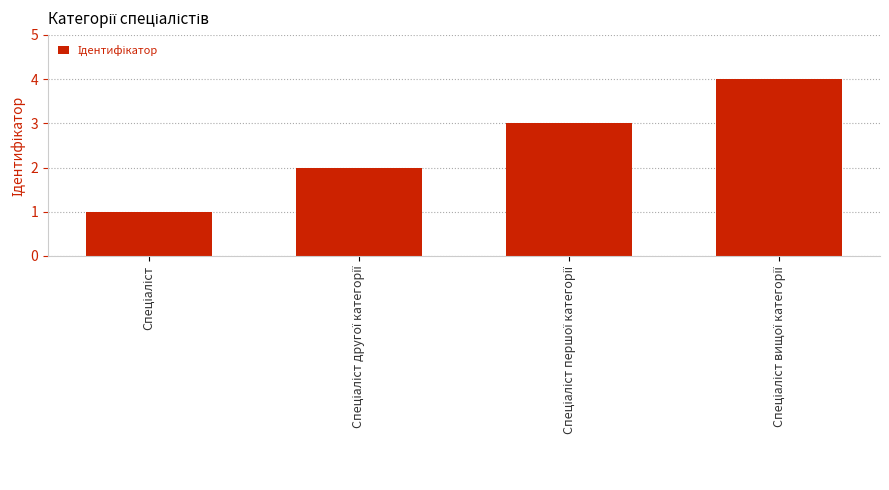

What is the sum of all values?

10